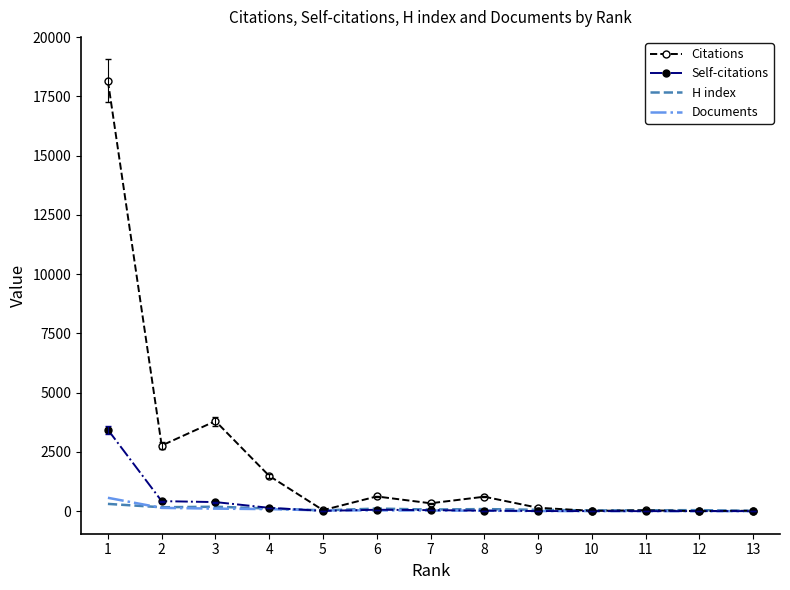

At which category is the sum across all series the highest?

1